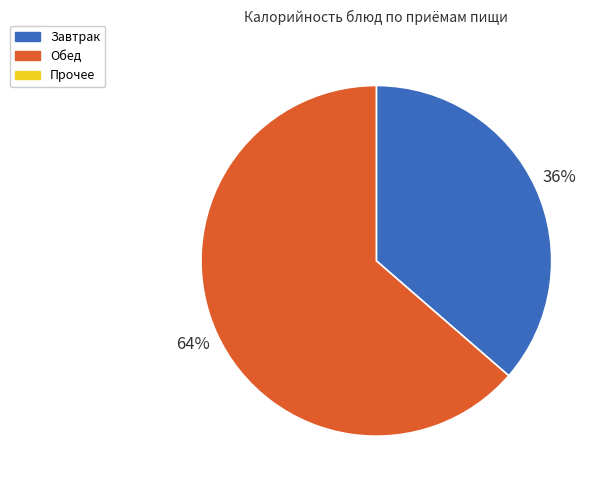

Is there any slice that represents more than half of the pie?

Yes